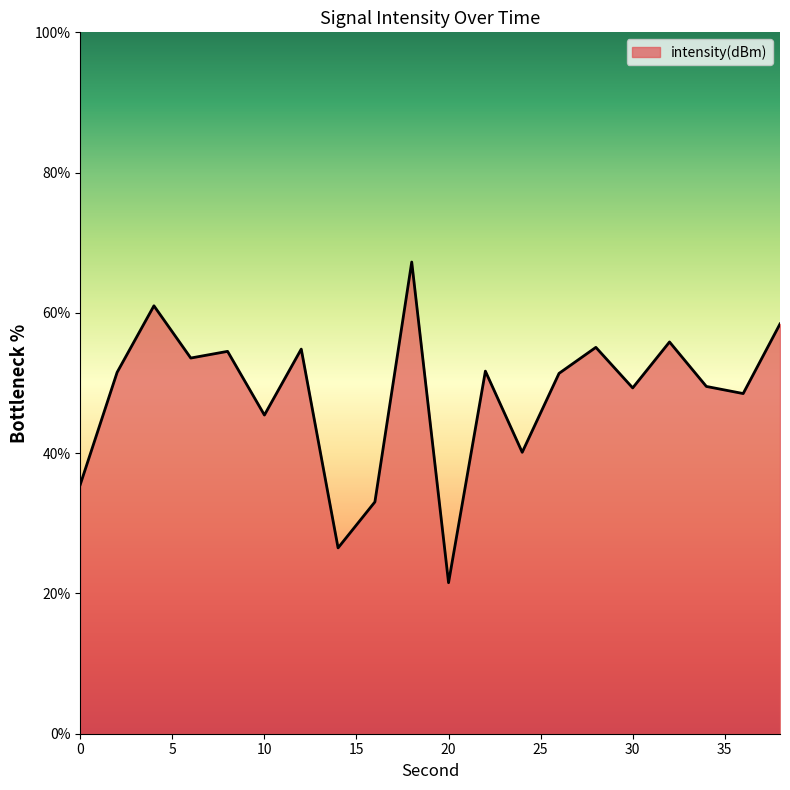

Does the chart have visible grid lines?

No